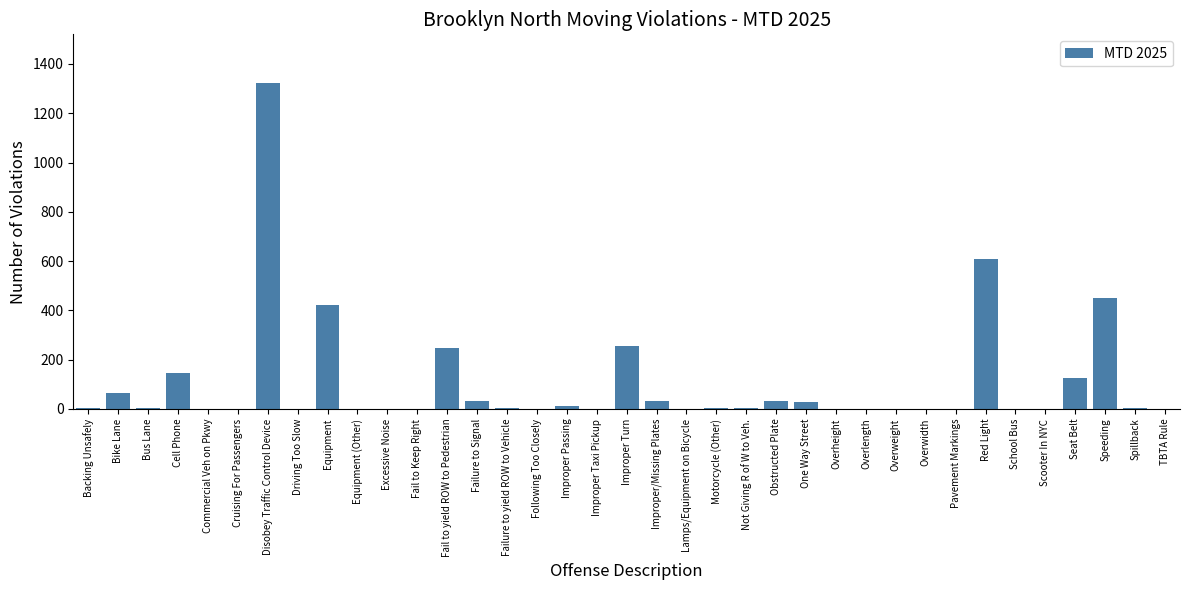

At which label is the value closest to 661?

Red Light